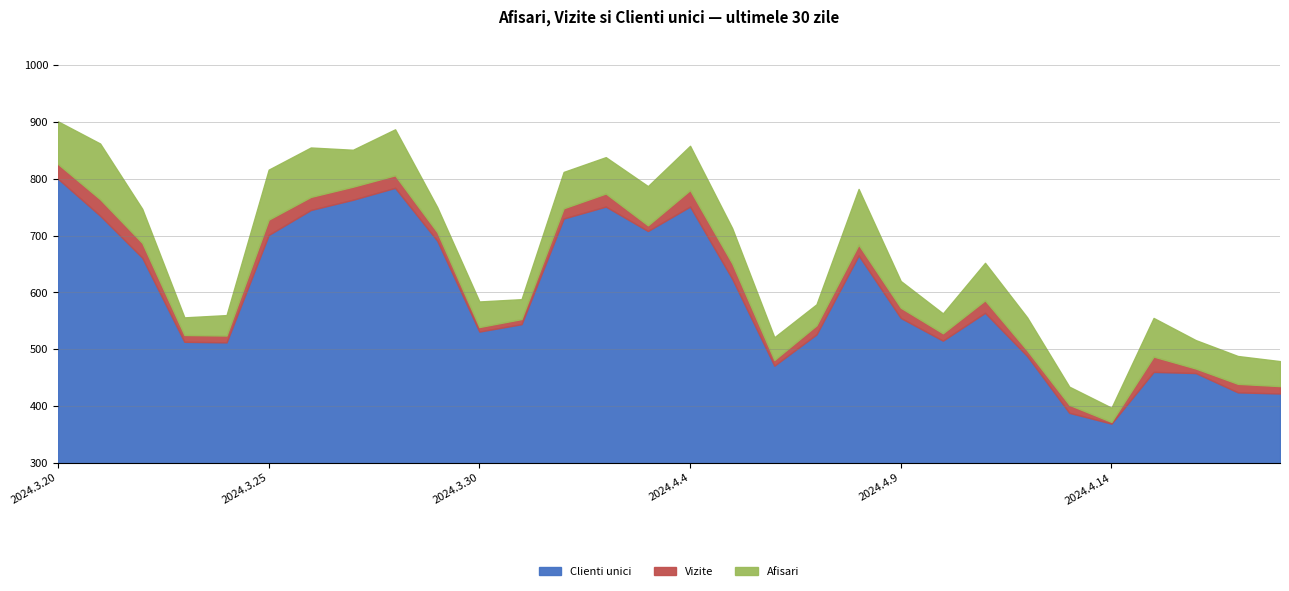

The Afisari series shows 862 at 2024.3.21. True or false?

True